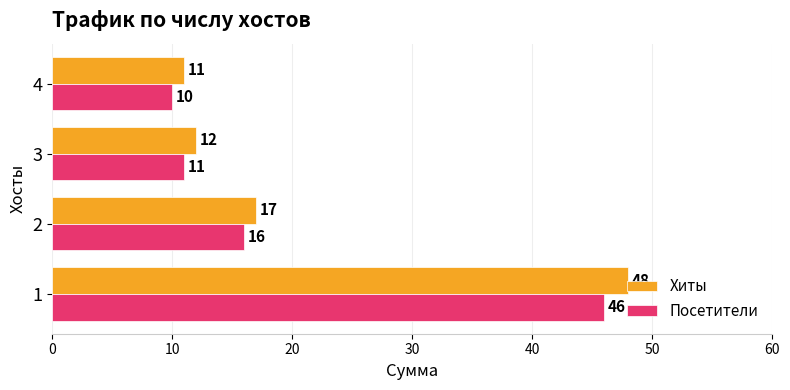

Rank the categories by Посетители value from highest to lowest.

1, 2, 3, 4